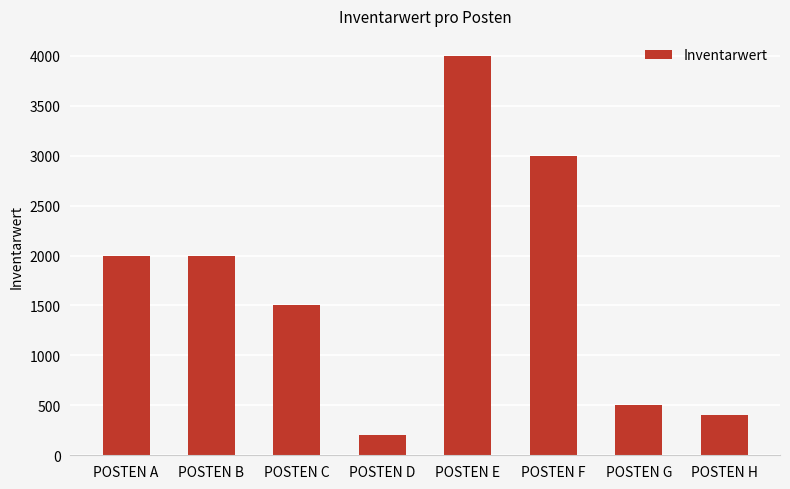

What is the difference between the maximum and minimum values?

3800